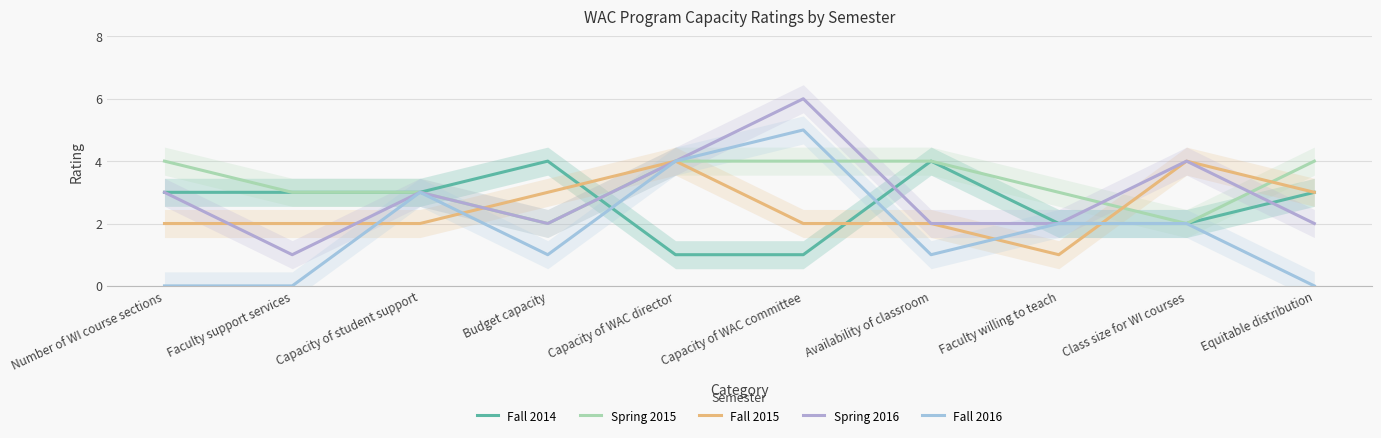

What is the label of the 8th point from the right?

Capacity of student support